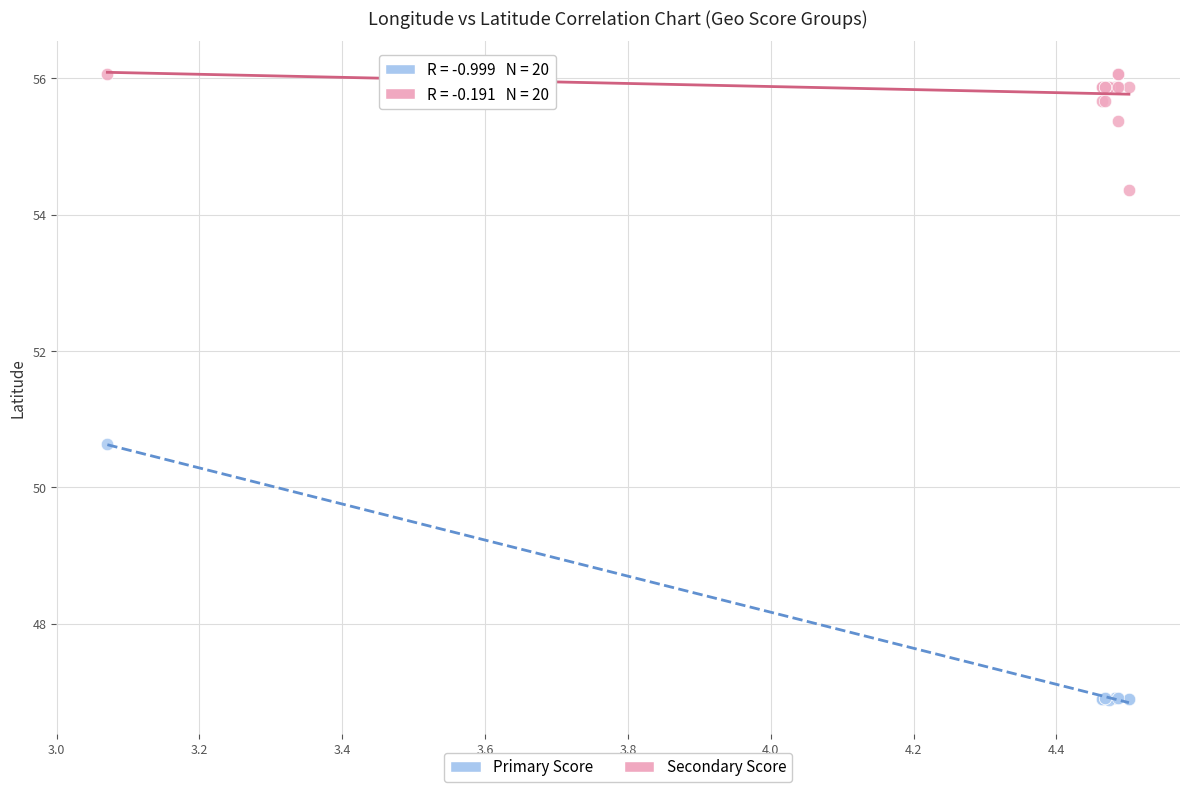

In the Secondary Score series, what Y value is closest to 55?

55.4